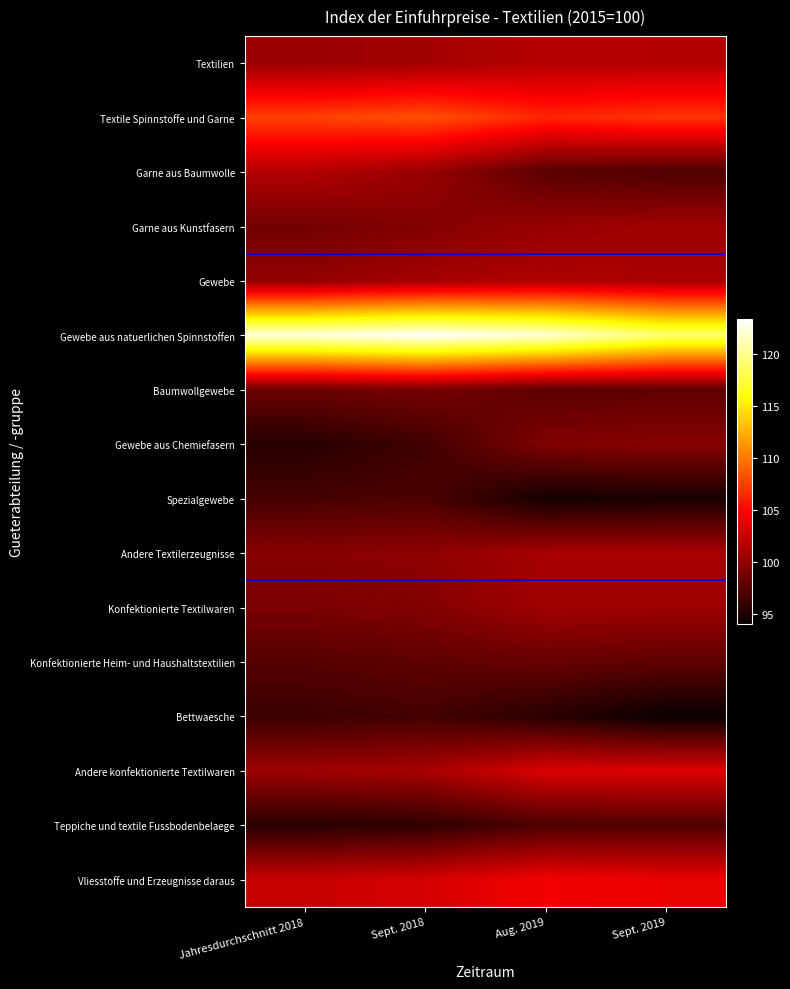

At Jahresdurchschnitt 2018, list the series in order from smallest to largest.

Gewebe aus Chemiefasern, Teppiche und textile Fussbodenbelaege, Bettwaesche, Spezialgewebe, Konfektionierte Heim- und Haushaltstextilien, Baumwollgewebe, Garne aus Kunstfasern, Konfektionierte Textilwaren, Andere Textilerzeugnisse, Gewebe, Textilien, Andere konfektionierte Textilwaren, Garne aus Baumwolle, Vliesstoffe und Erzeugnisse daraus, Textile Spinnstoffe und Garne, Gewebe aus natuerlichen Spinnstoffen